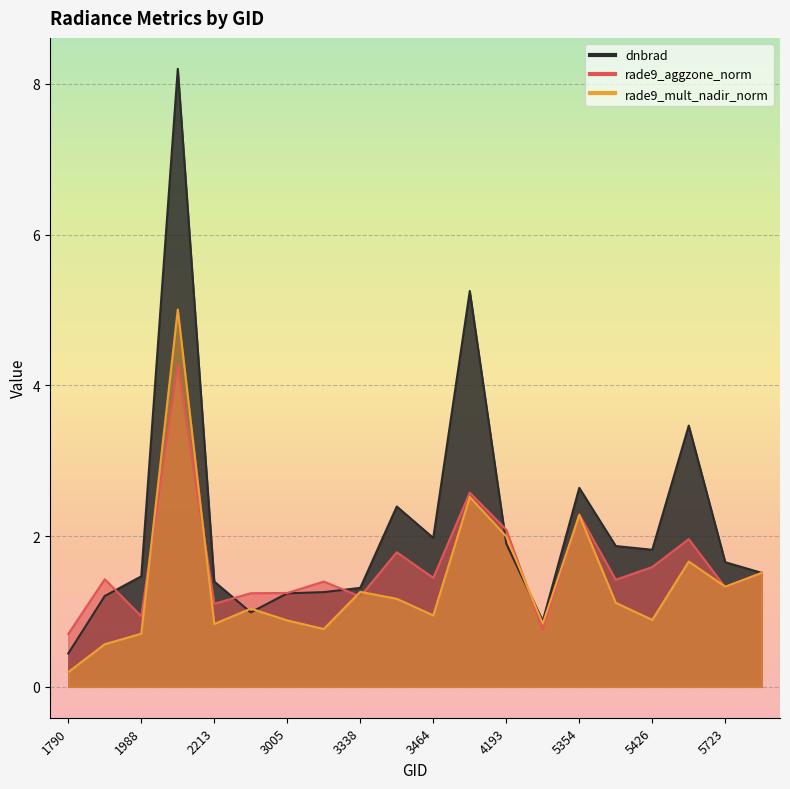

What is the total value across all series at 5390?

4.4